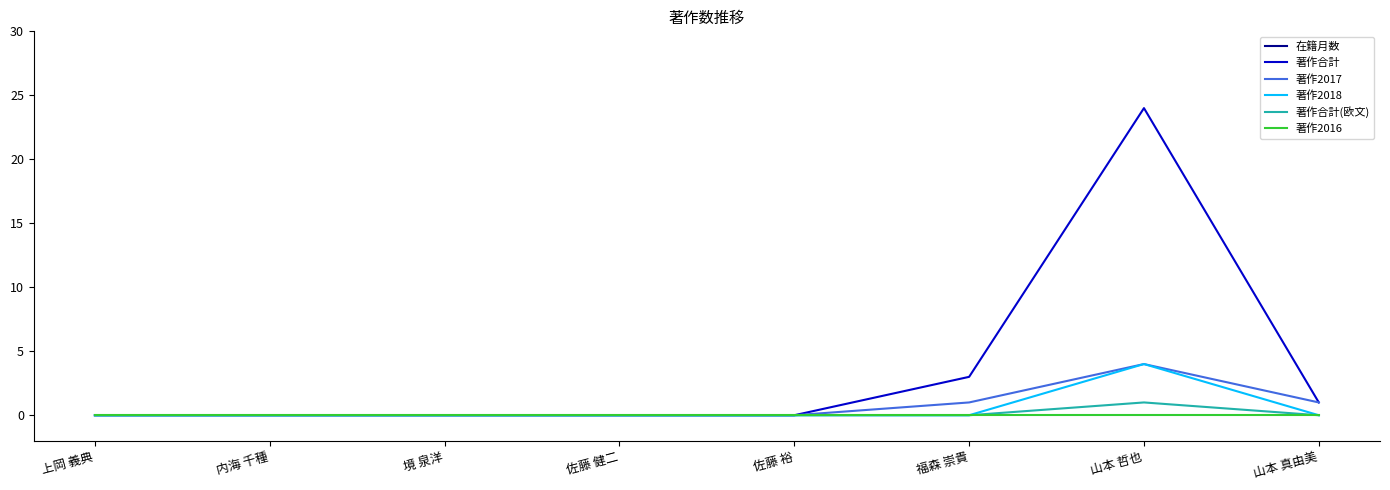

Which label corresponds to the largest value in the chart?

内海 千種